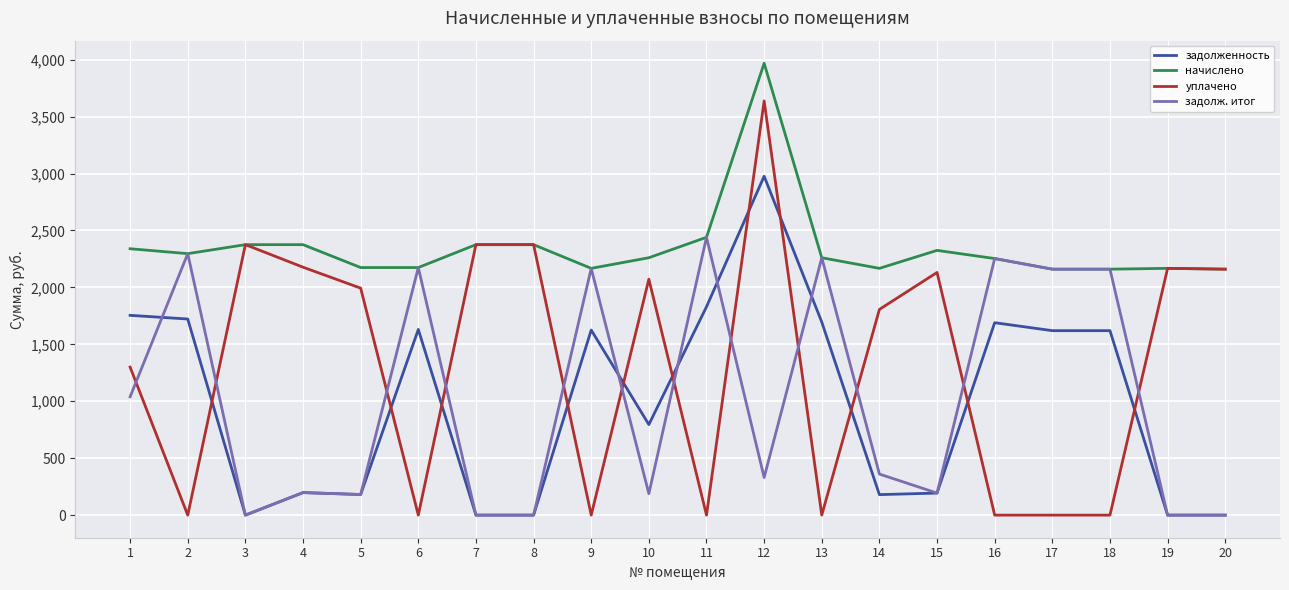

True or false: задолженность has a value of 2977.6 at 2.

False